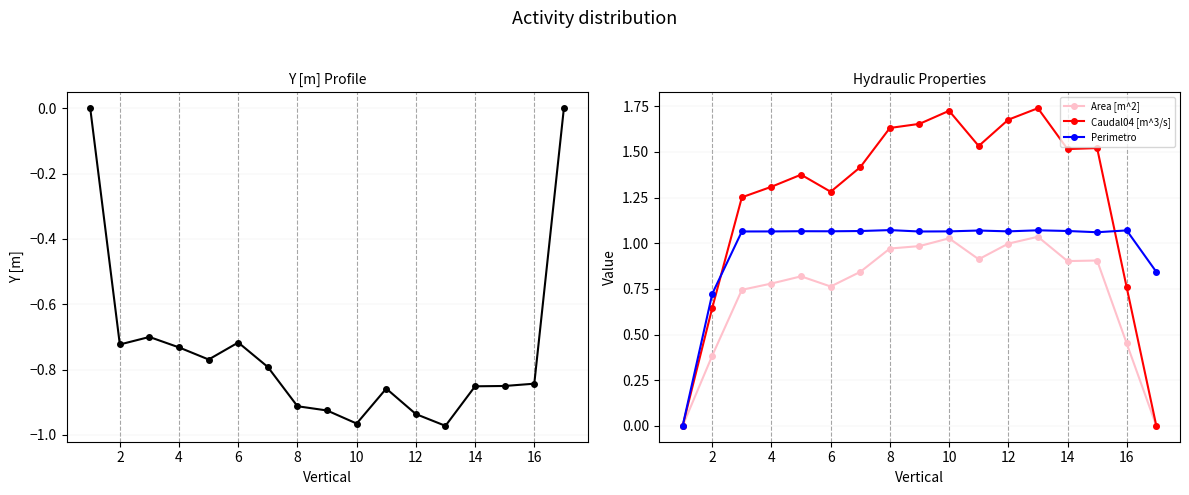

In Caudal04 [m^3/s], how many points are higher than both neighbors (excluding endpoints)?

4